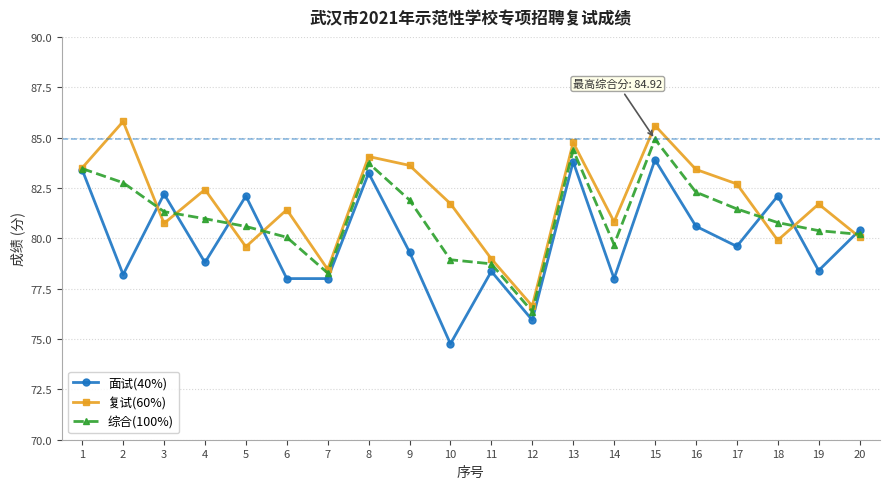

Is the value of 综合(100%) at 16 greater than the value of 复试(60%) at 10?

Yes